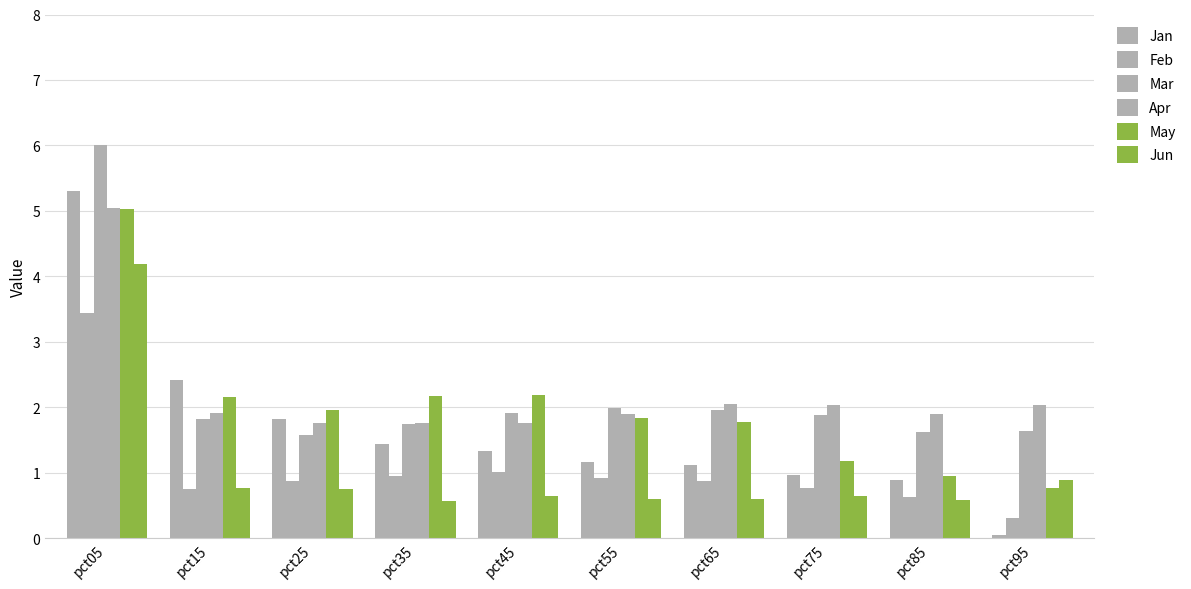

How many groups of bars are there?

10